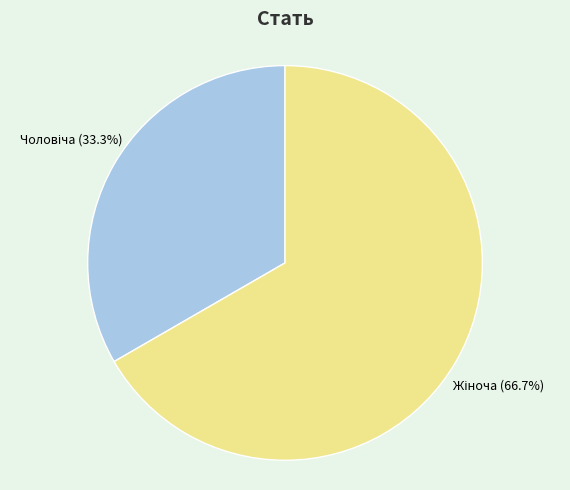

To the nearest percent, what is the average slice percentage?

50%